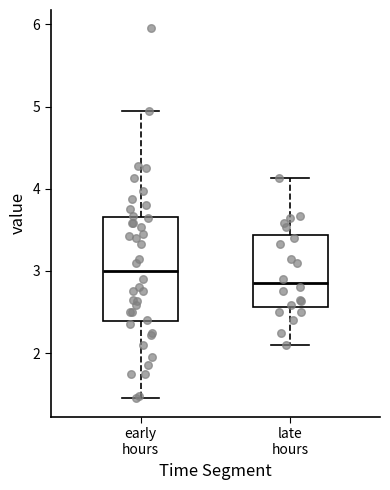

Comparing the boxes themselves (not the whiskers), which one is the tallest?

early hours